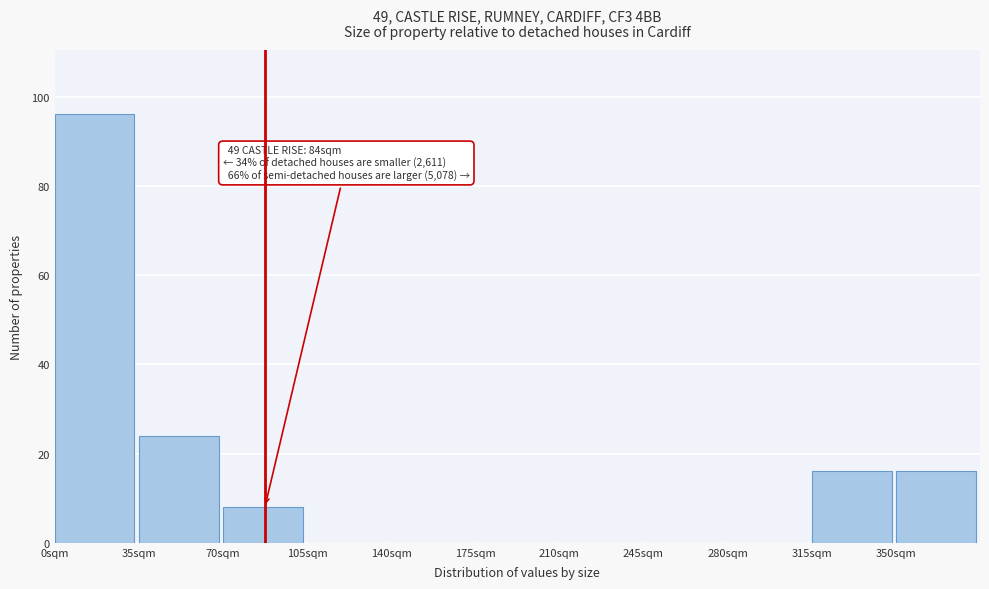

Over which range of the x-axis is the bar tallest?

0 to 35